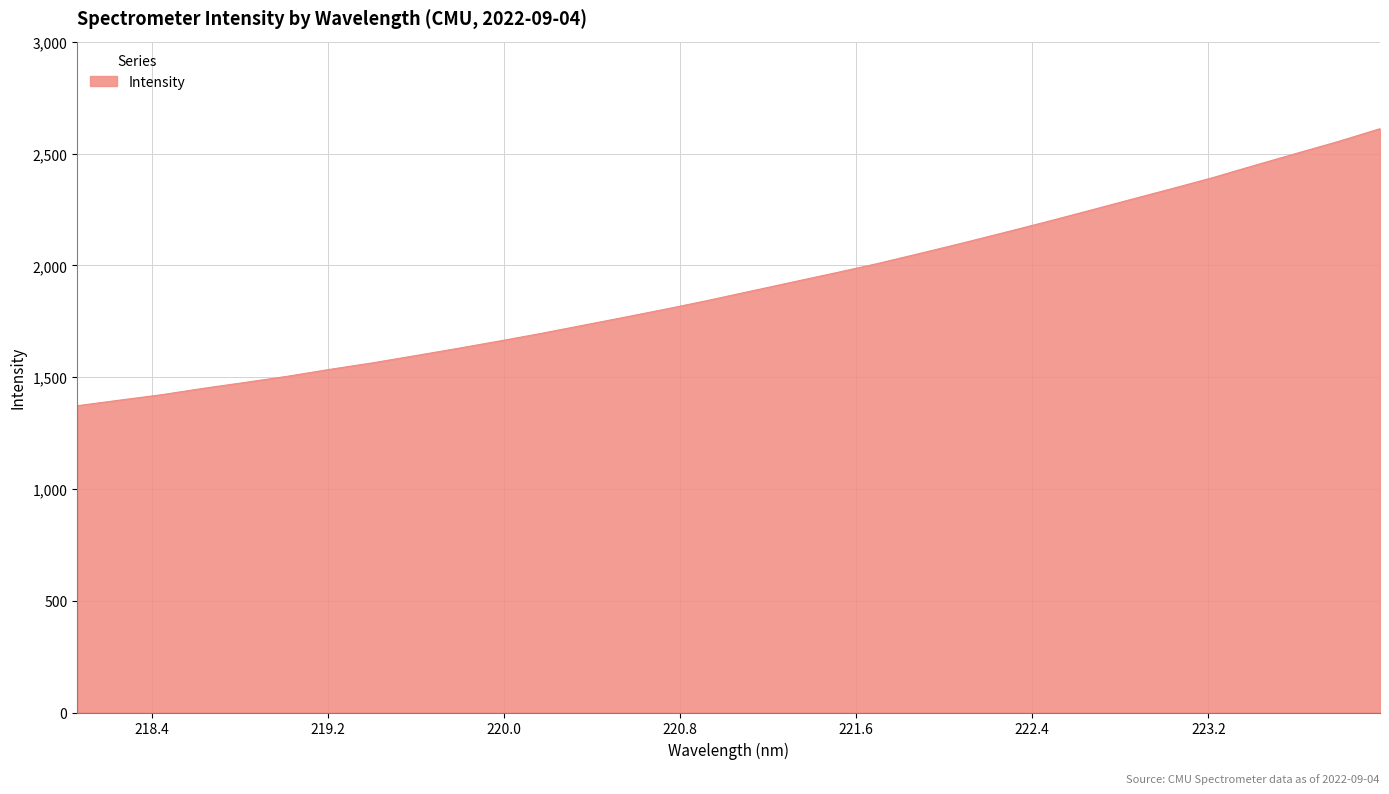

What is the smallest value displayed?

1372.4